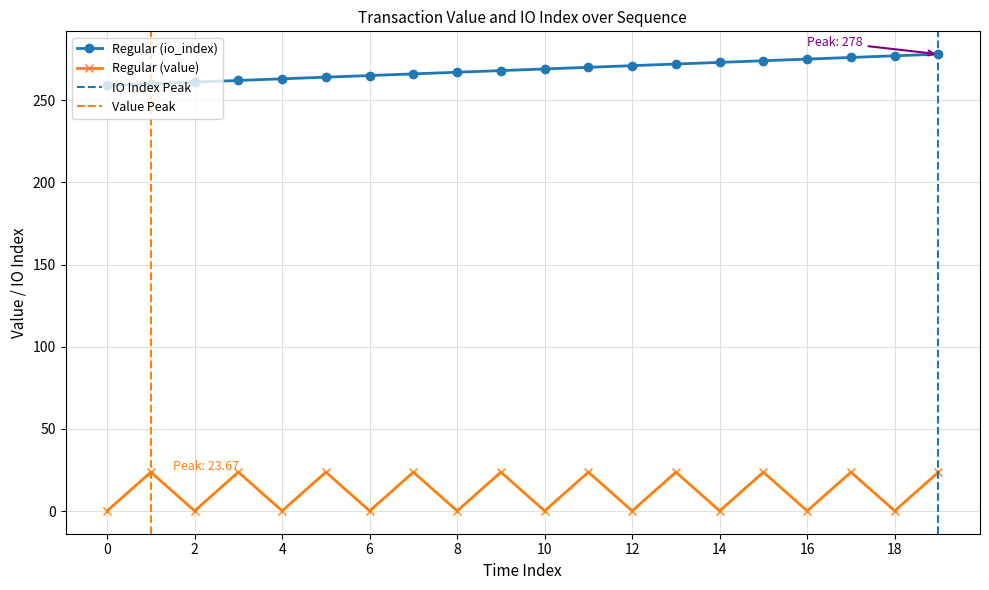

The Regular (value) series shows 0.1 at 14. True or false?

False